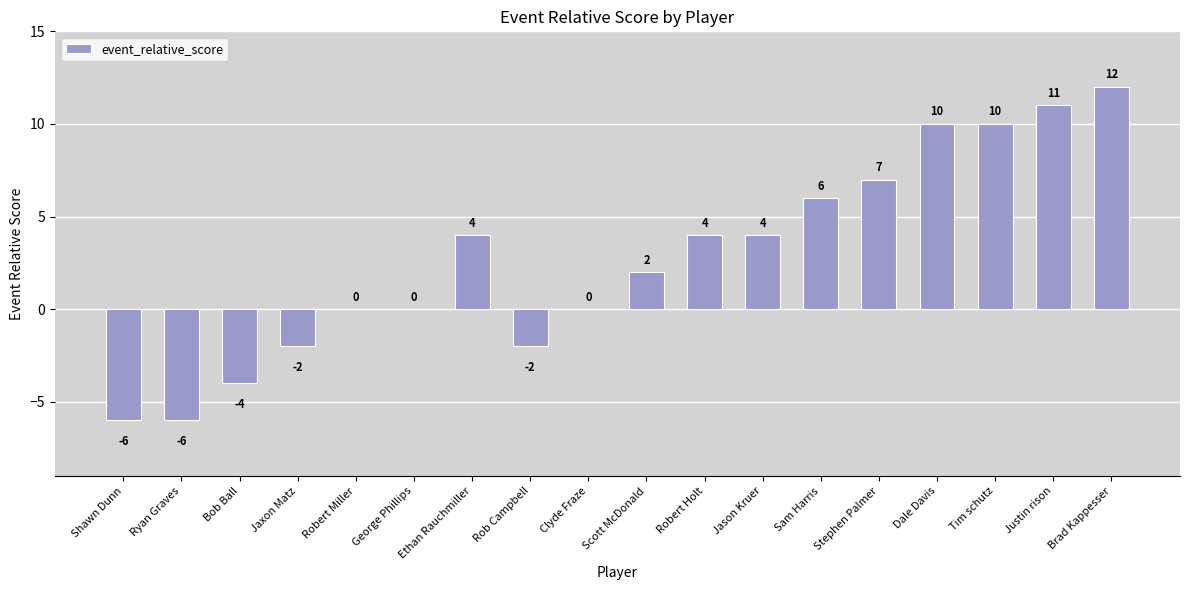

Between Brad Kappesser and Tim schutz, which is larger?

Brad Kappesser